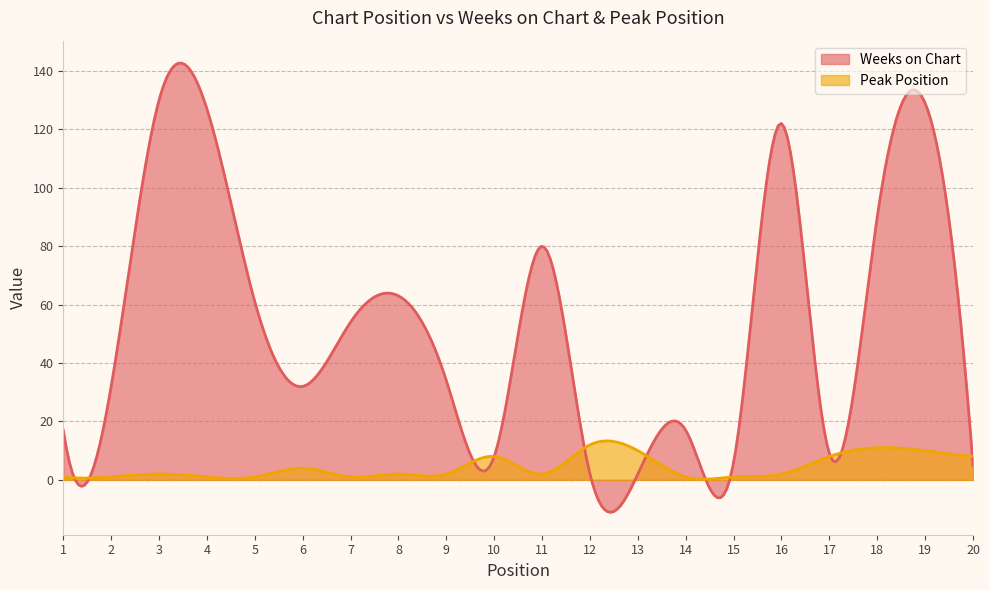

At which category does Weeks on Chart reach its first local peak?

3